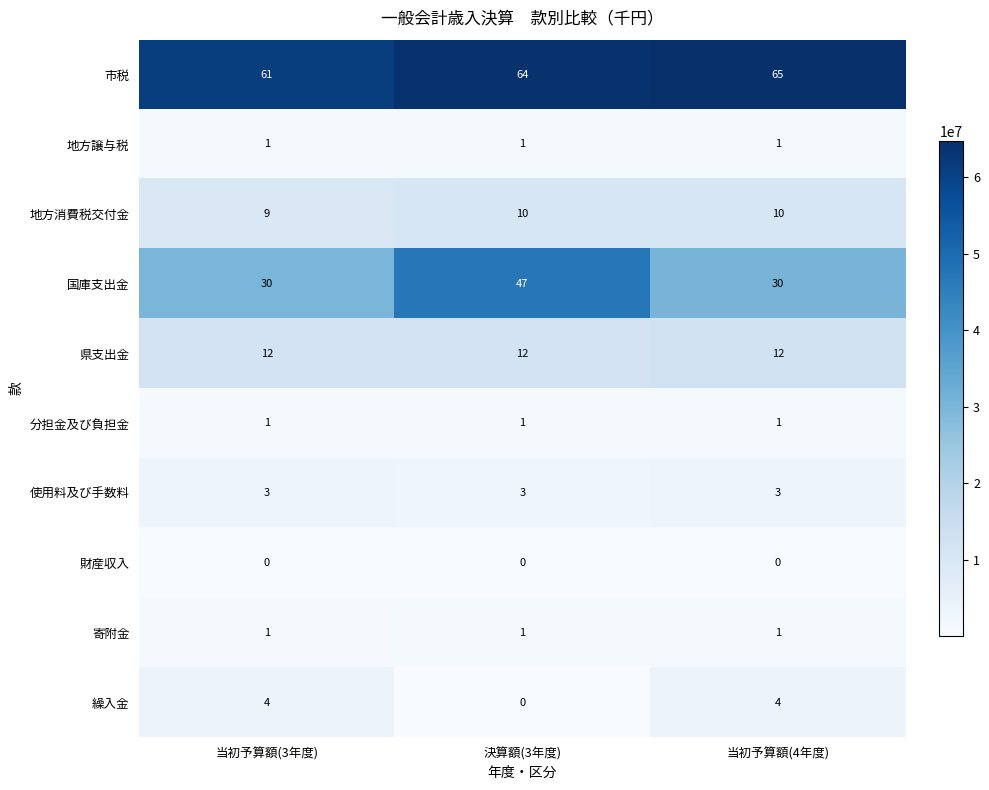

Is it true that 地方譲与税 equals 1 at 当初予算額(4年度)?

True